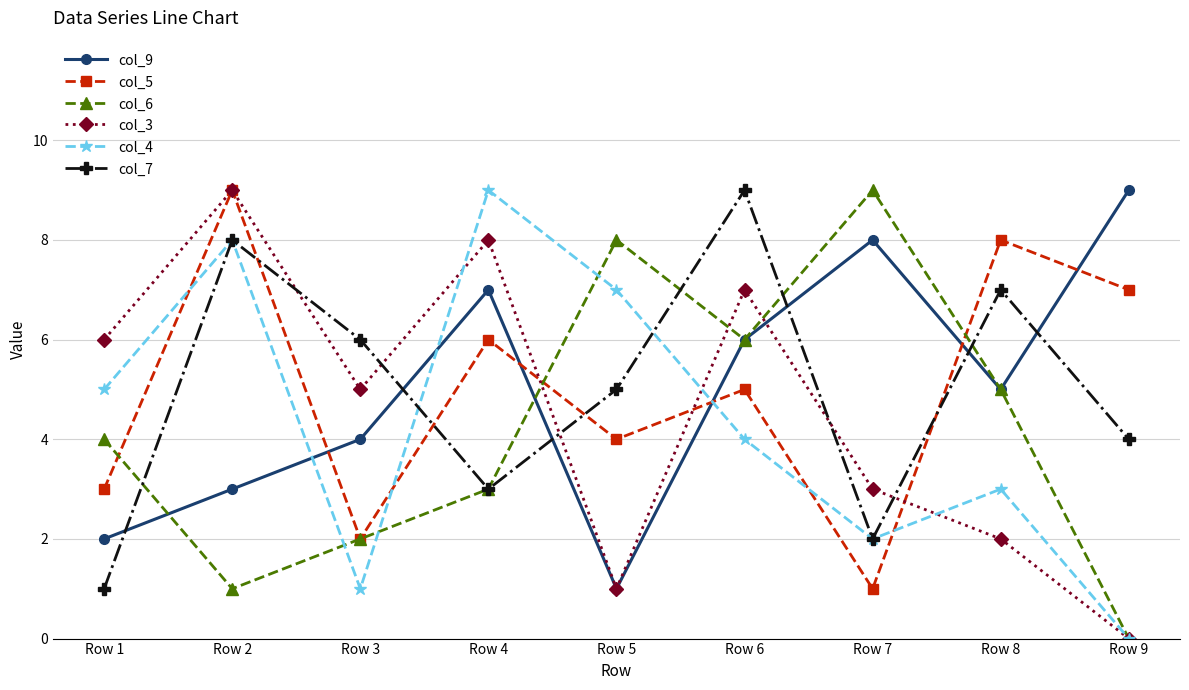

How many lines are shown in the chart?

6